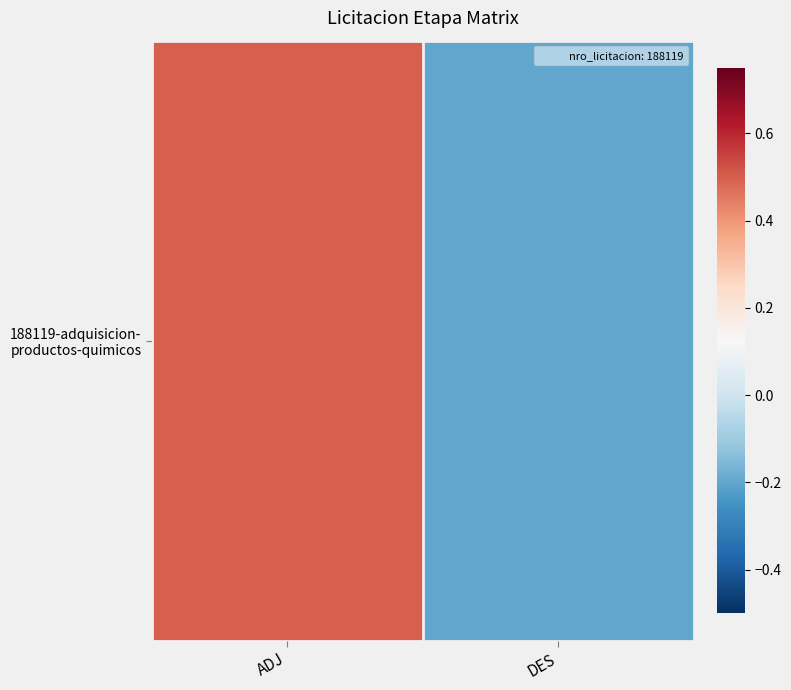

How many distinct data groups are displayed?

1